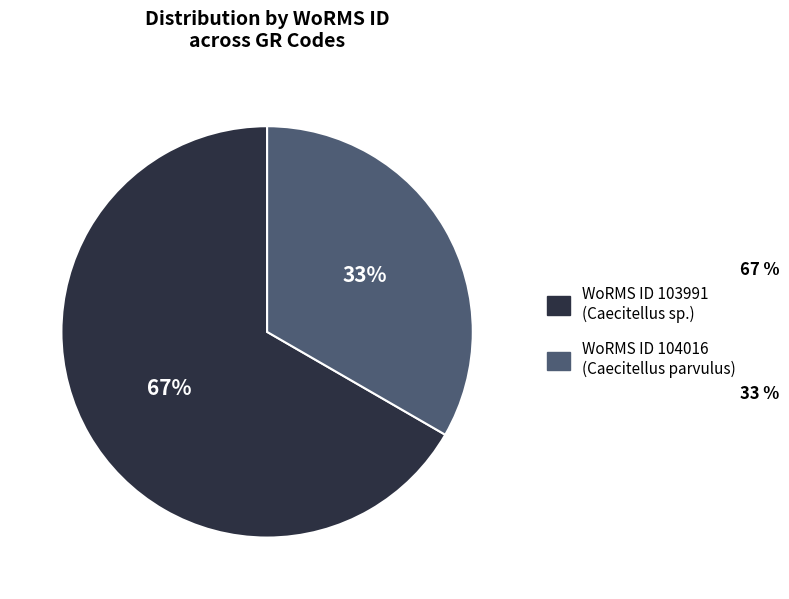

Does any single category account for the majority?

Yes